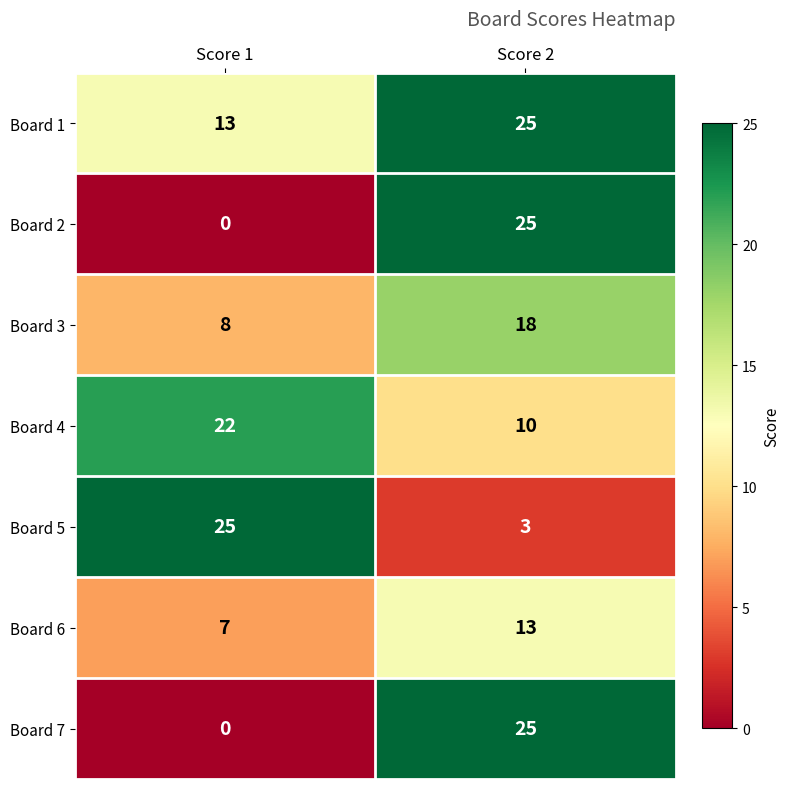

Reading left to right, list all the values displayed in this chart.

Board 1: 13	25
Board 2: 0	25
Board 3: 8	18
Board 4: 22	10
Board 5: 25	3
Board 6: 7	13
Board 7: 0	25